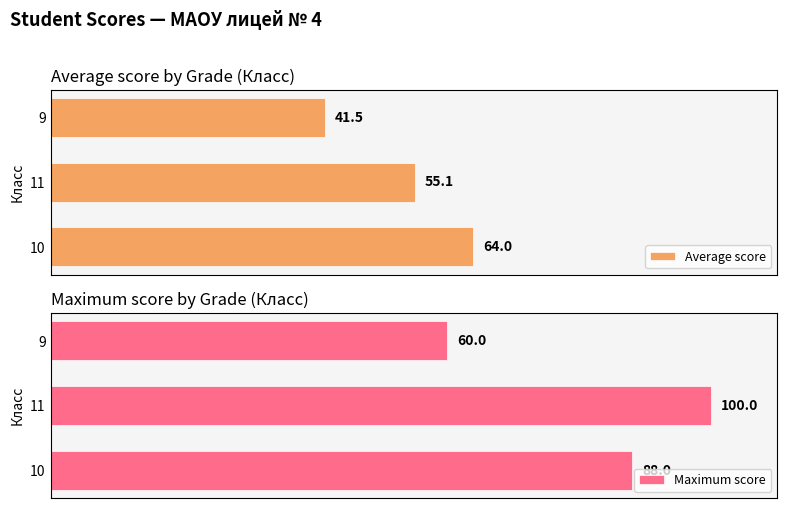

Rank the categories by Maximum score value from highest to lowest.

11, 10, 9